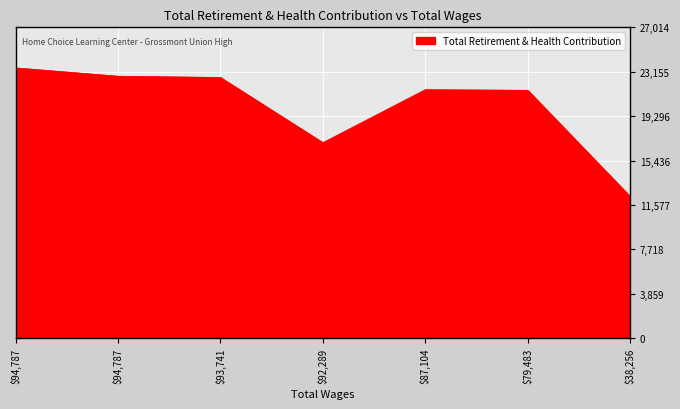

Count the number of categories in the chart.

7